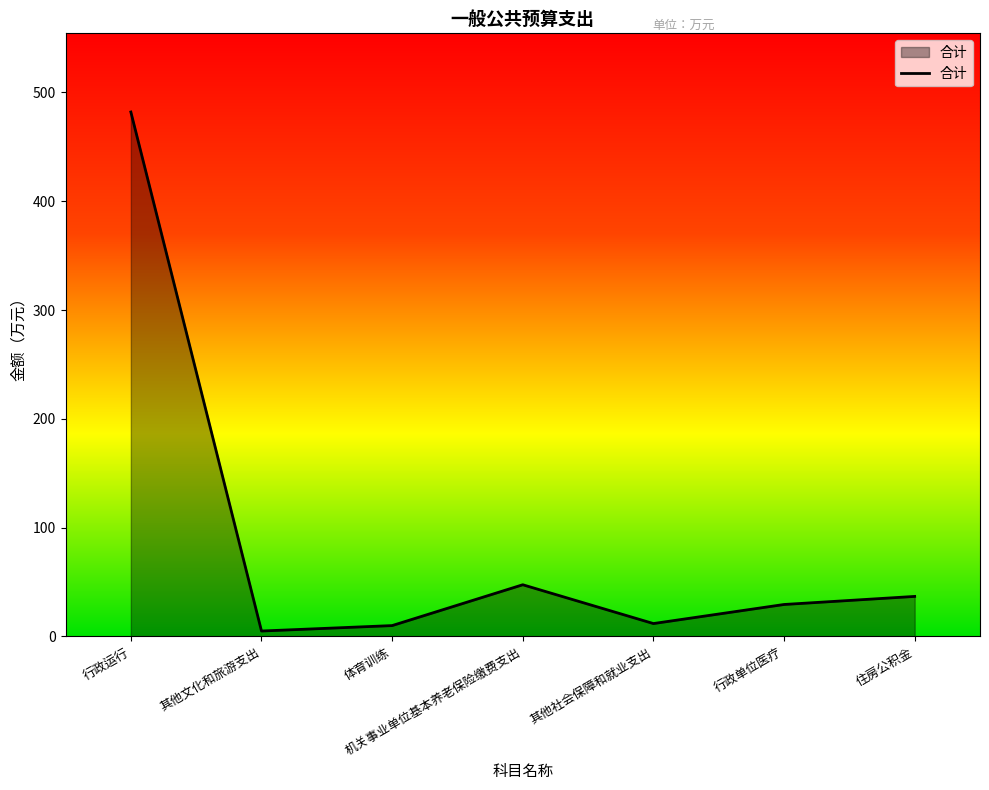

What is the difference between the second highest and minimum values?

42.5